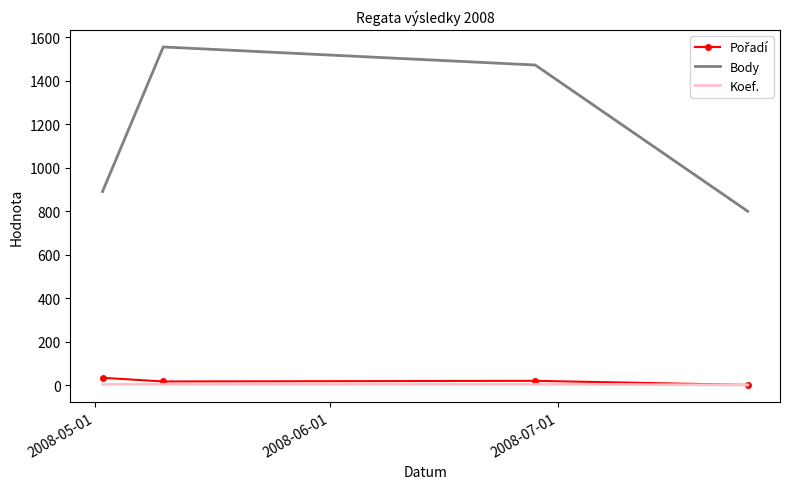

What is the maximum value for Koef.?

4